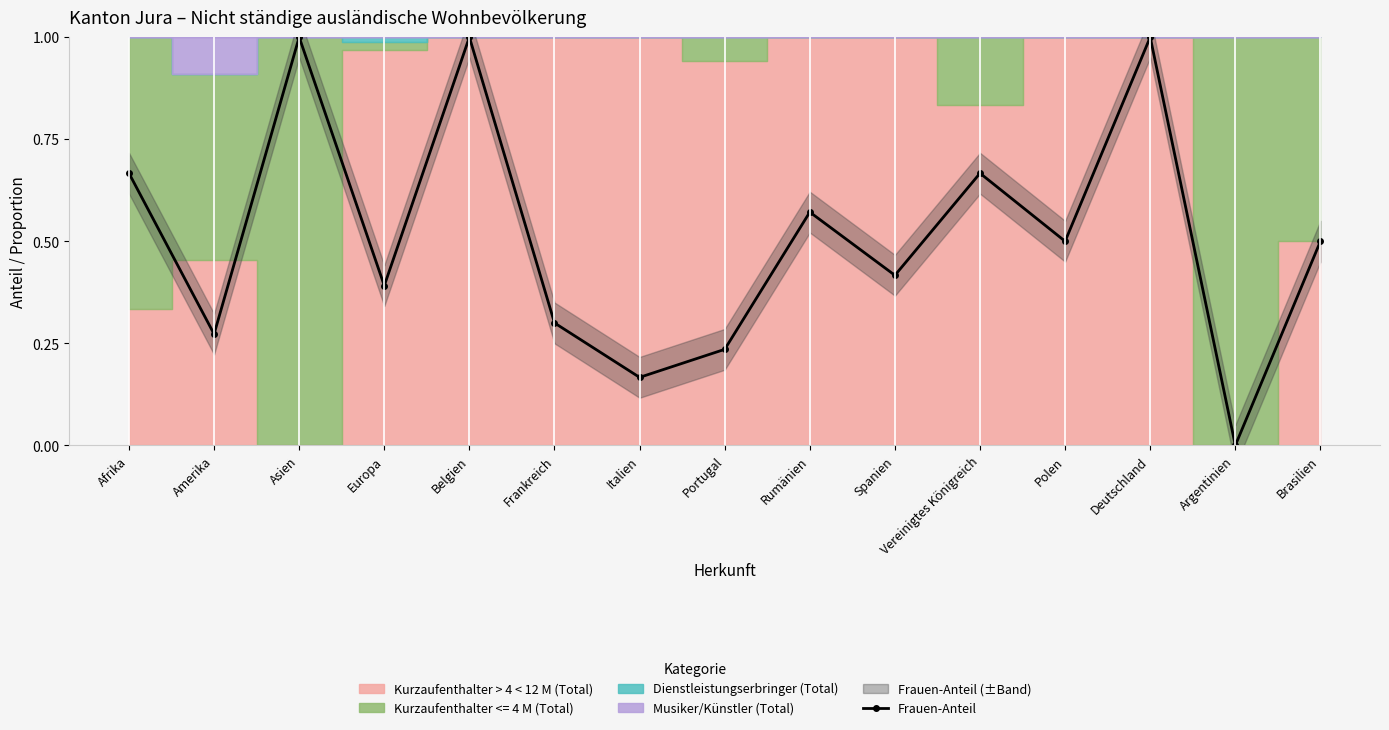

Reading right to left, what are all the values shown in this chart?

0.5	0.0	1.0	0.5	0.7	0.4	0.6	0.2	0.2	0.3	1.0	0.4	1.0	0.3	0.7